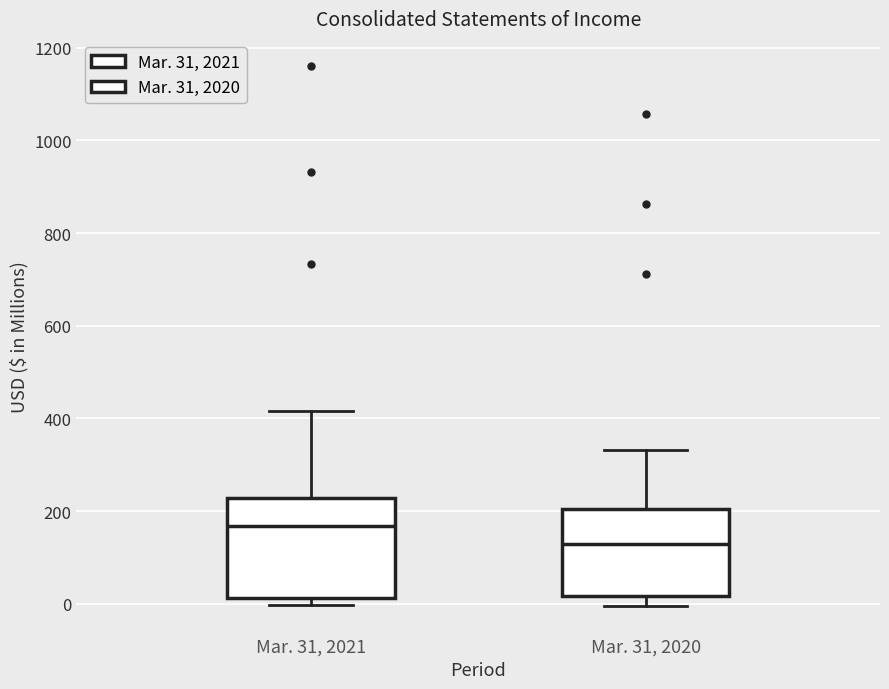

Reading left to right, read every box against the y-axis: the position of its median line, the range the box covers, and the ends of its whiskers. The values are not printed on the chart, so give them approximately, as read against the axis.

Mar. 31, 2021: median 160, box 20 to 220, whiskers 0 to 420
Mar. 31, 2020: median 120, box 20 to 200, whiskers 0 to 340